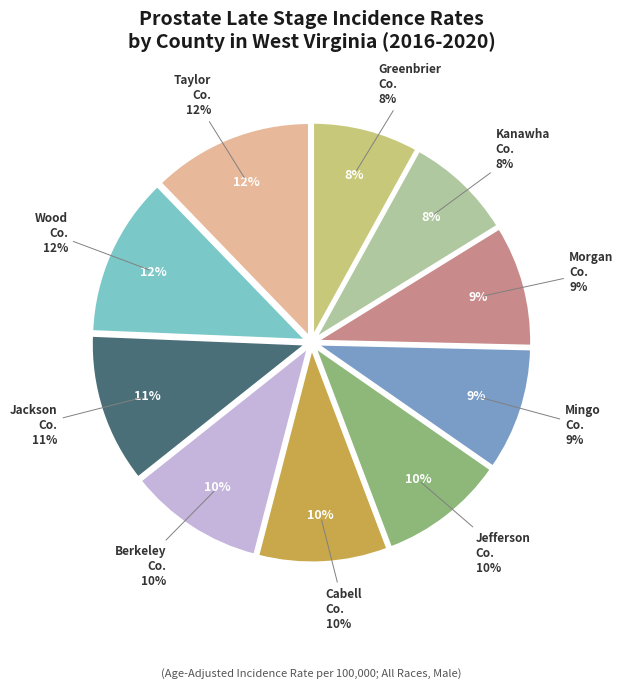

What is the change in value from Berkeley County to Greenbrier County?

-5.1